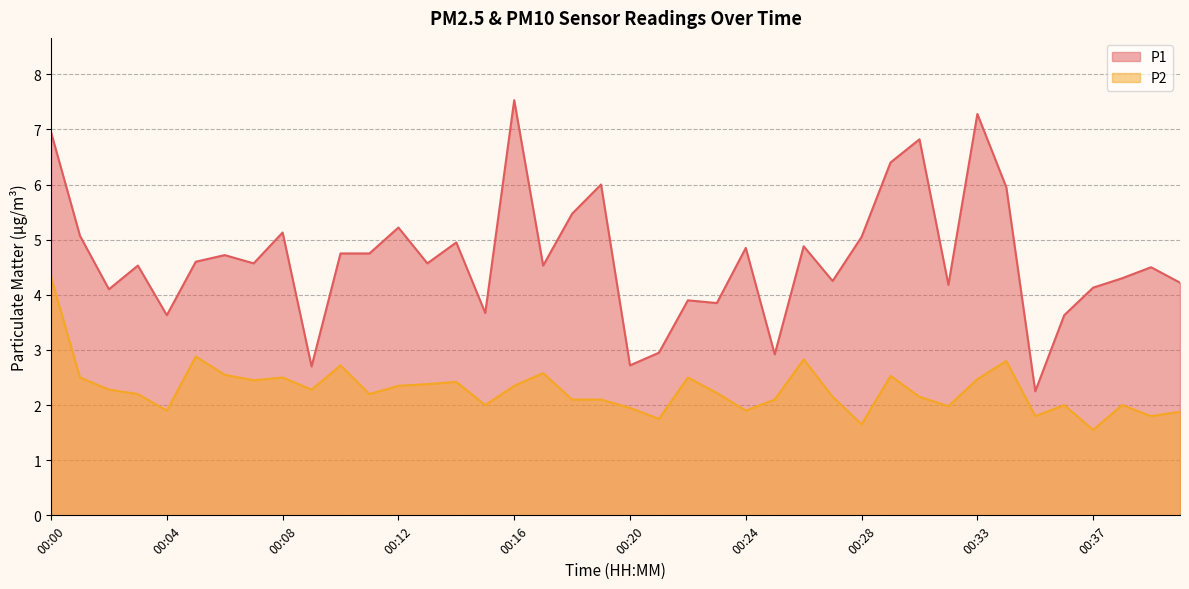

At which label does P2 first exceed 2?

00:00